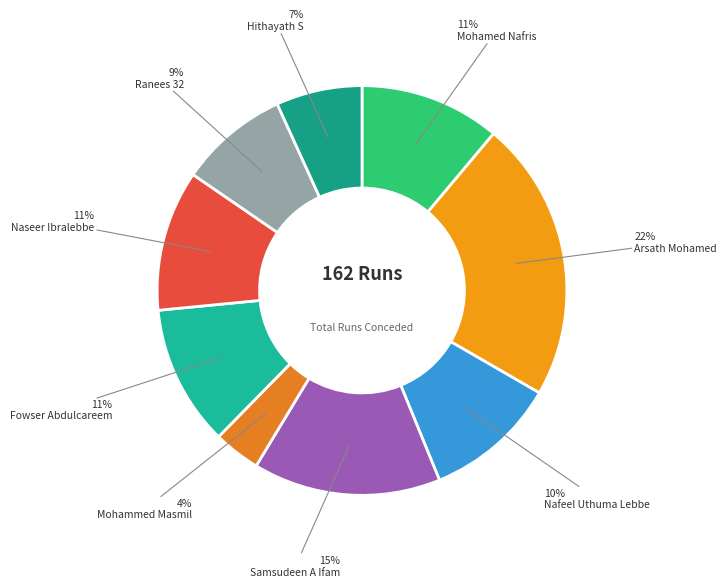

Which category has the smallest portion of the pie?

Mohammed Masmil